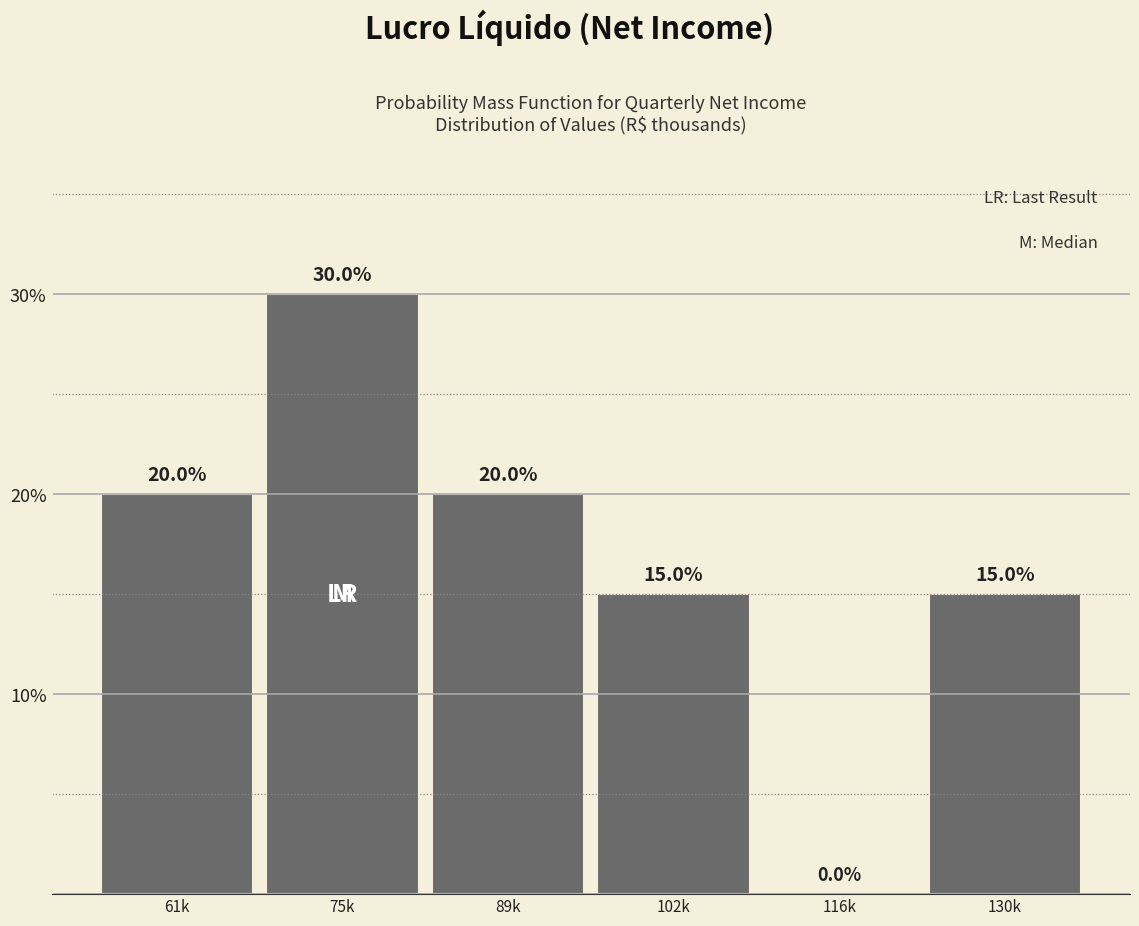

Reading left to right, extract all data points from this chart.

61k=20	75k=30	89k=20	102k=15	116k=0	130k=15